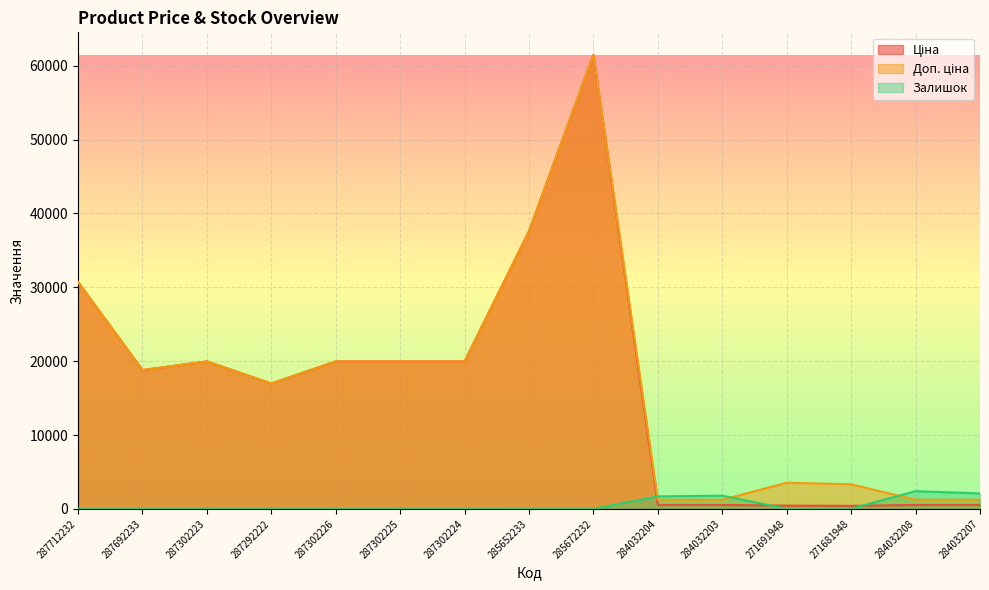

The Ціна series shows 4719.3 at 287302225. True or false?

False